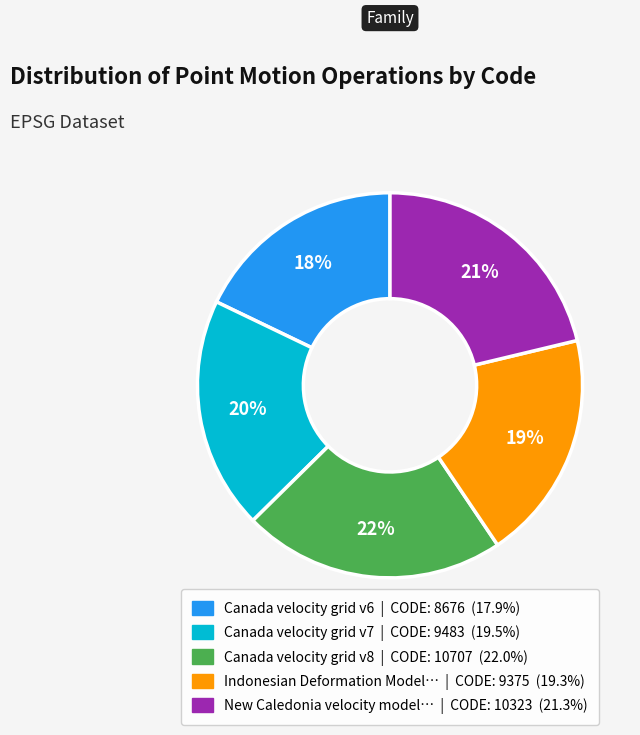

To the nearest percent, what is the difference between the largest and smallest slice percentages?

4%